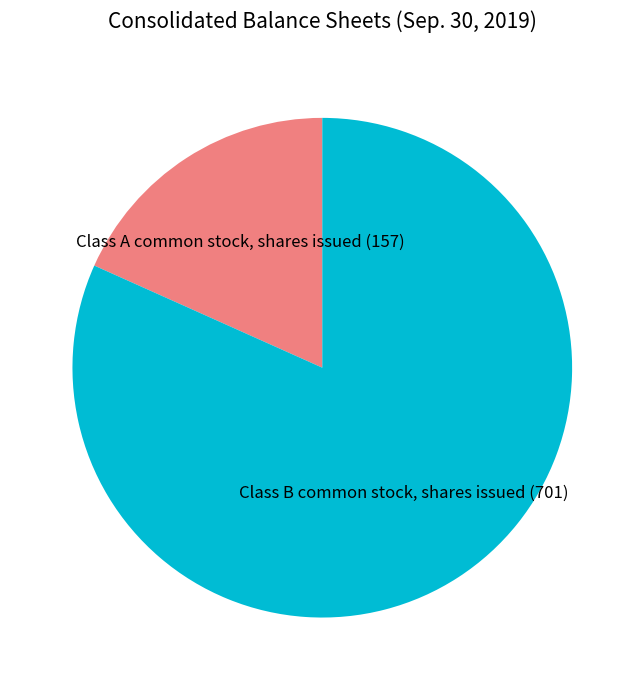

Rank the categories by value from lowest to highest.

Class A common stock, shares issued, Class B common stock, shares issued